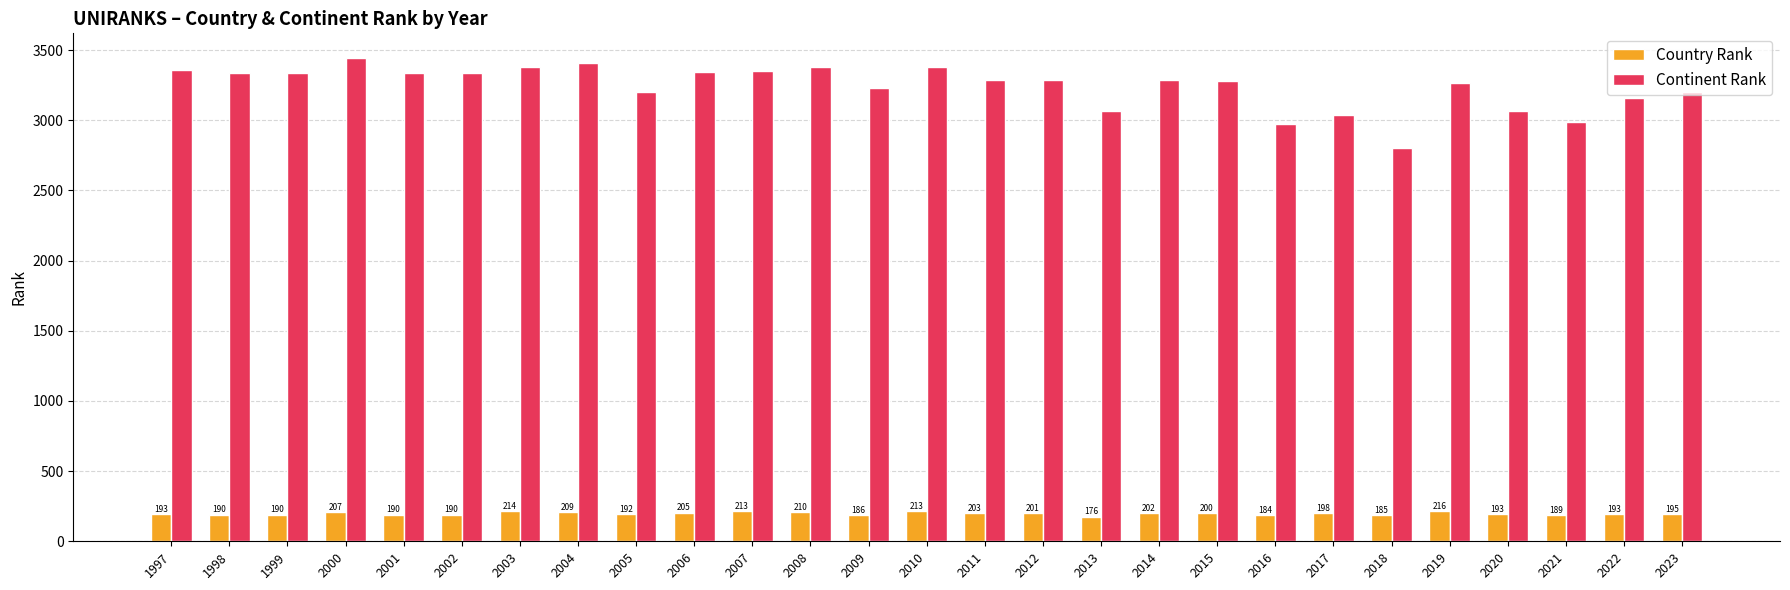

Which series has the largest range (max minus min)?

Continent Rank